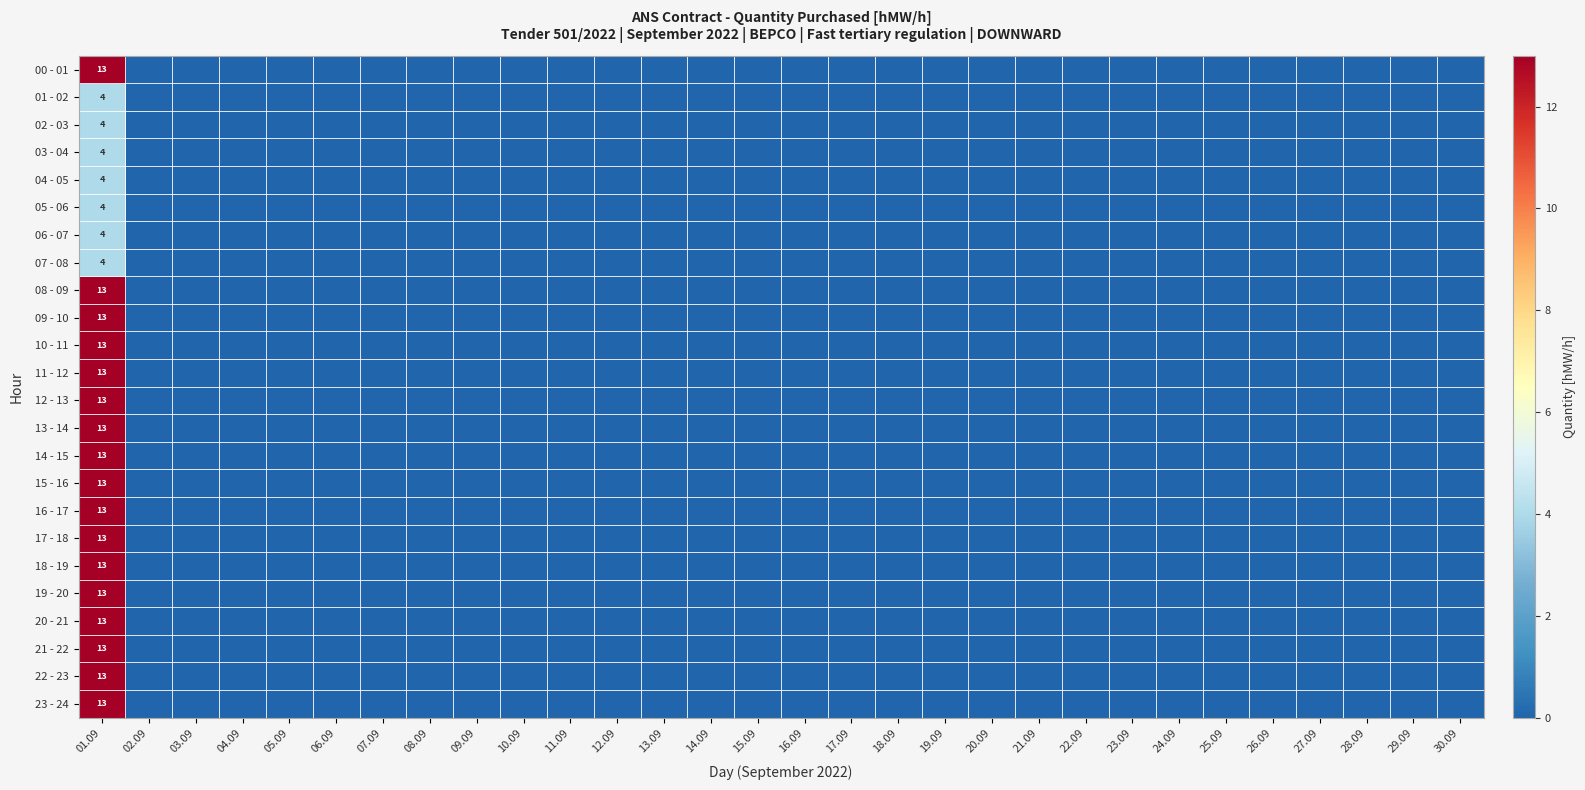

How many positive values does the 12 - 13 series have?

1